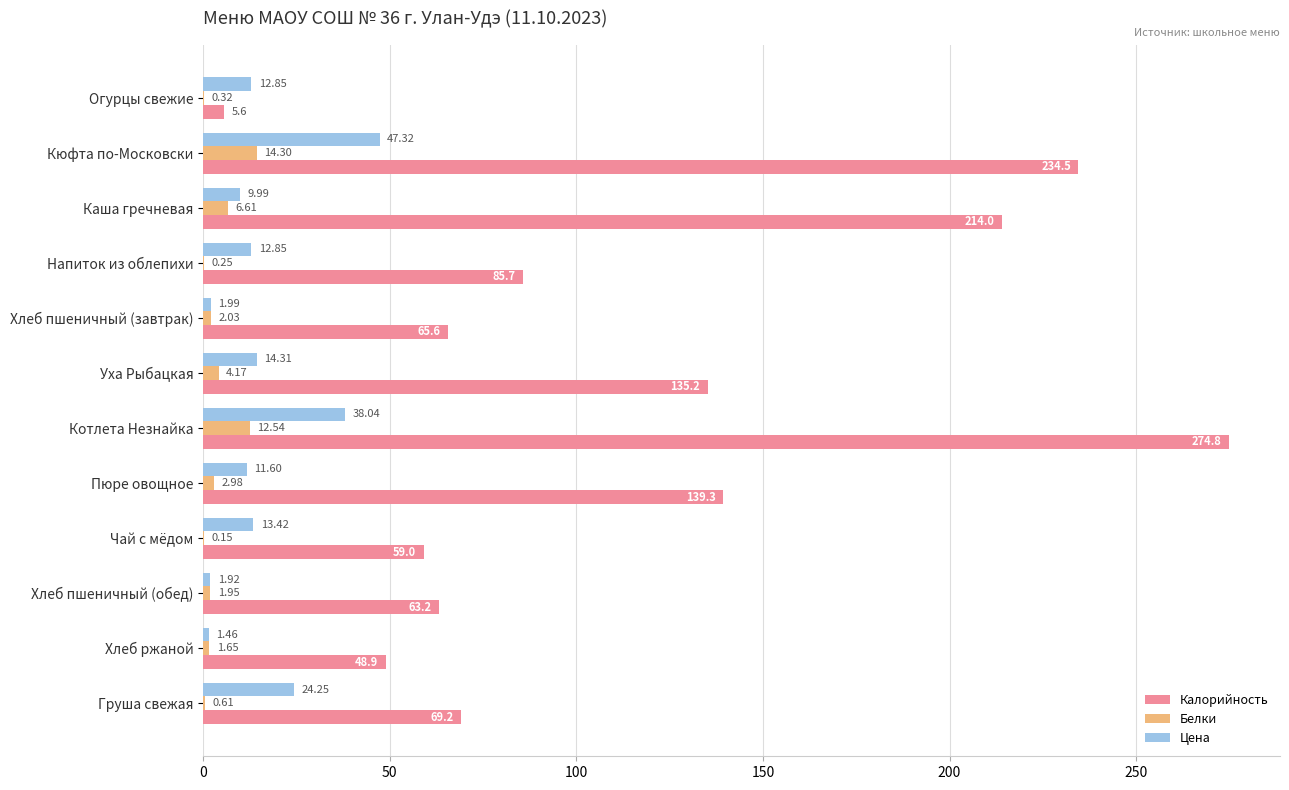

Which series changed the most between Пюре овощное and Хлеб пшеничный (обед)?

Калорийность